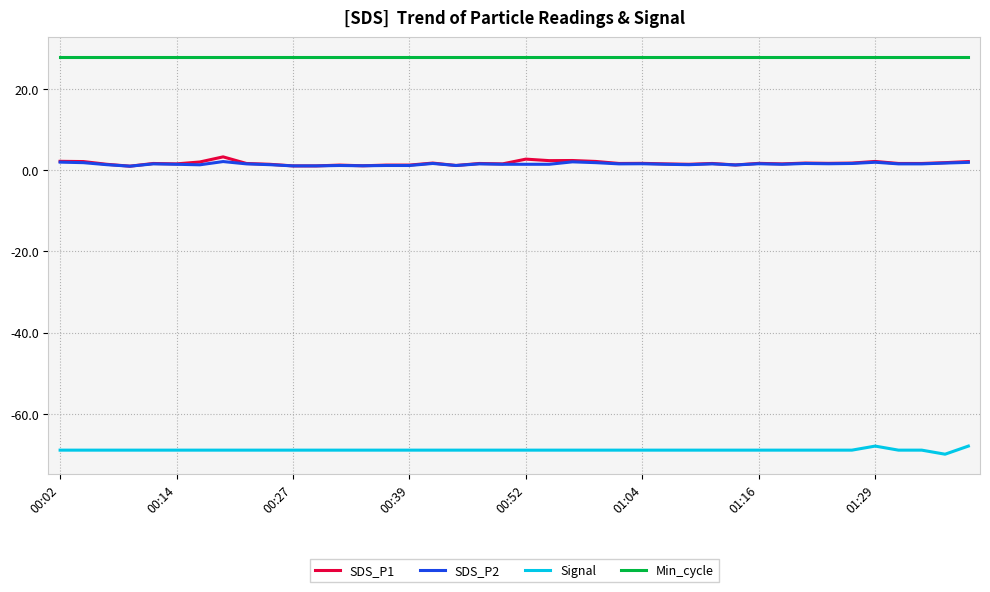

What is the difference between the maximum and minimum values in the SDS_P1 series?

2.3